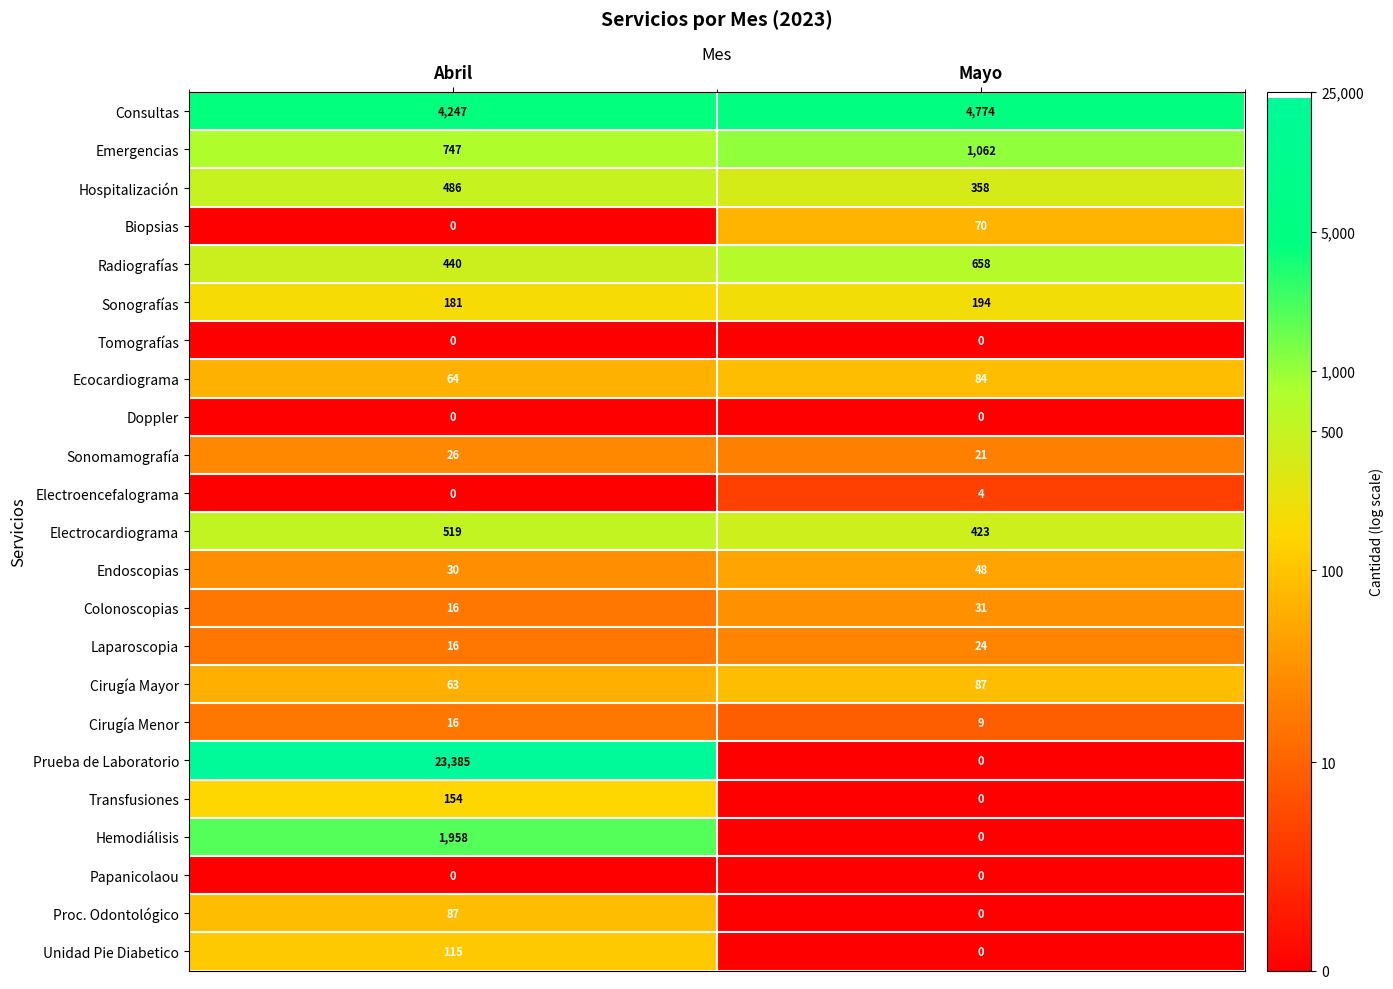

Where is Ecocardiograma nearest to the value 74?

Abril